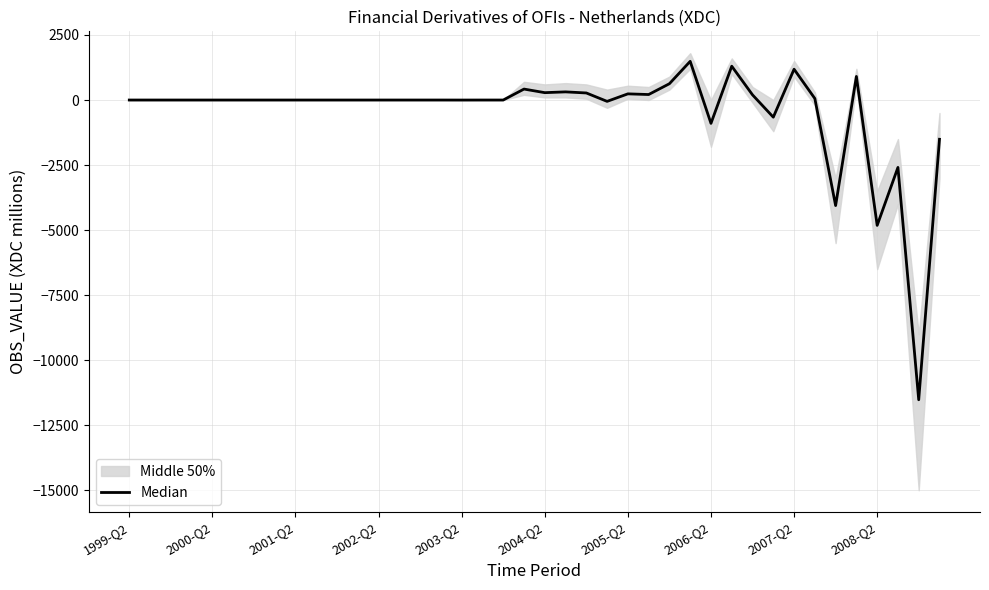

How many points are higher than both their immediate neighbors (excluding endpoints)?

8